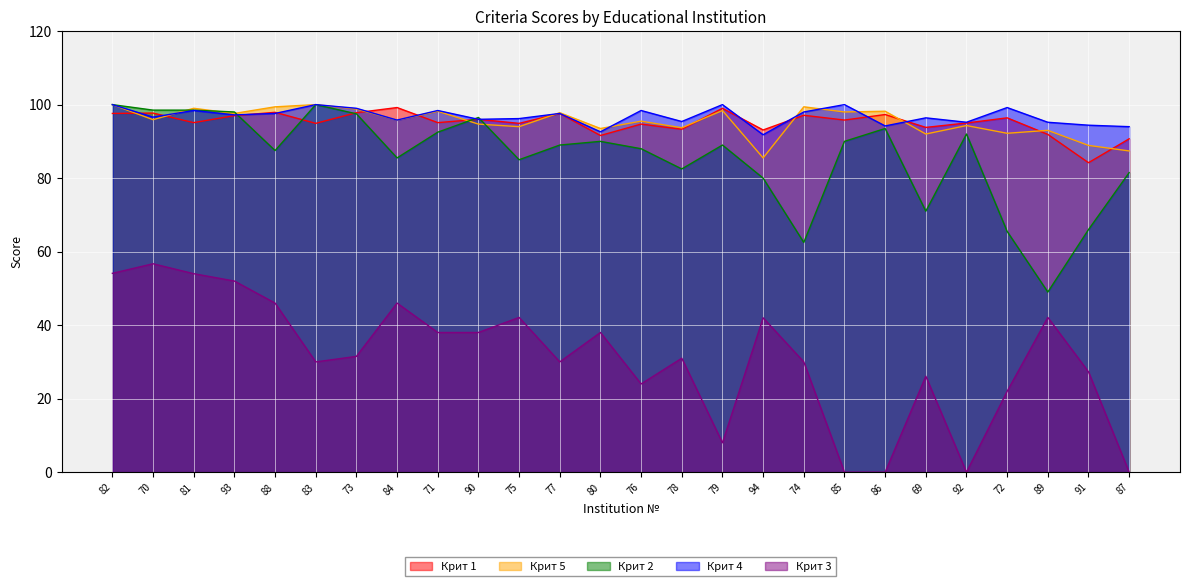

Read the Крит 4 value at 75.

96.2